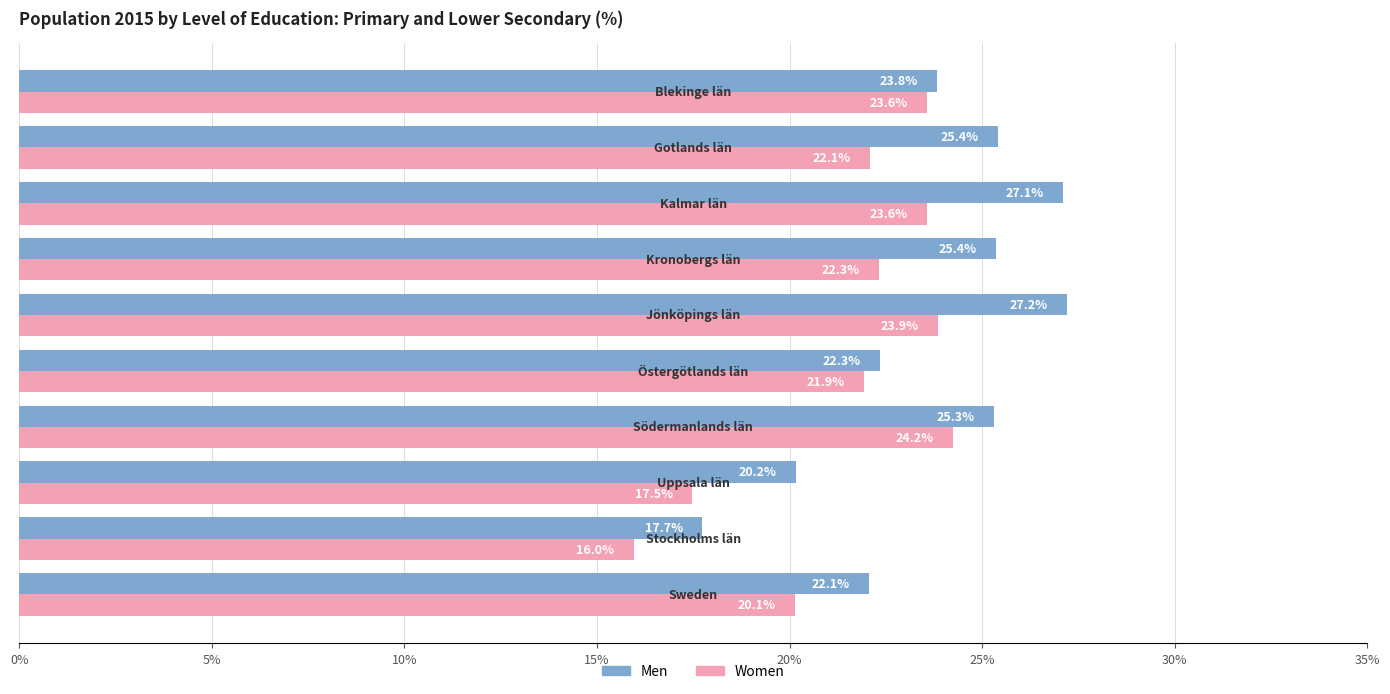

What is the maximum value for Men?

0.3